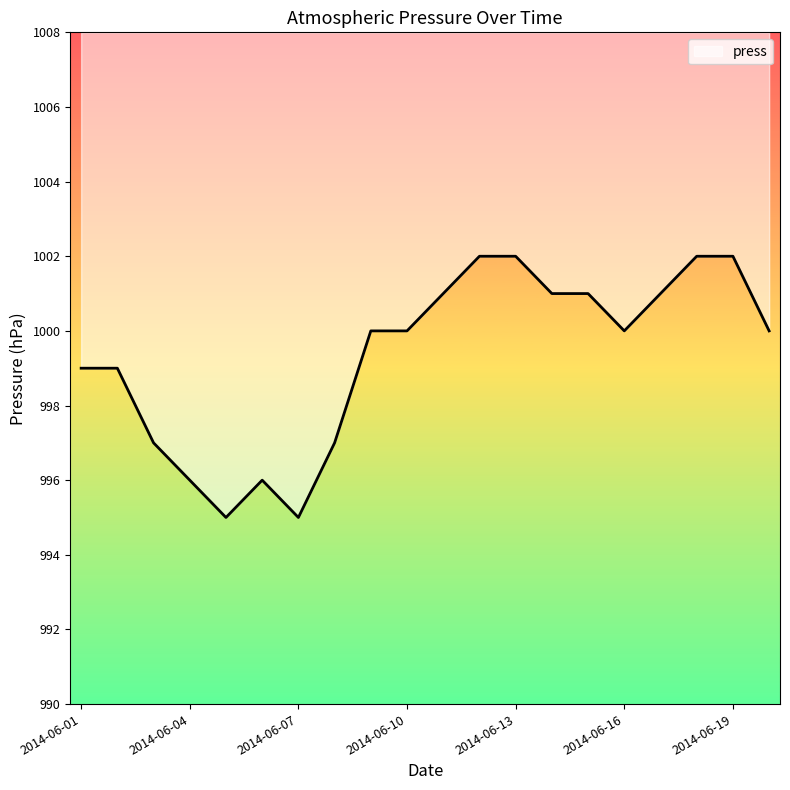

List the labels in order of value, largest first.

2014-06-12, 2014-06-13, 2014-06-18, 2014-06-19, 2014-06-11, 2014-06-14, 2014-06-15, 2014-06-17, 2014-06-09, 2014-06-10, 2014-06-16, 2014-06-20, 2014-06-01, 2014-06-02, 2014-06-03, 2014-06-08, 2014-06-04, 2014-06-06, 2014-06-05, 2014-06-07